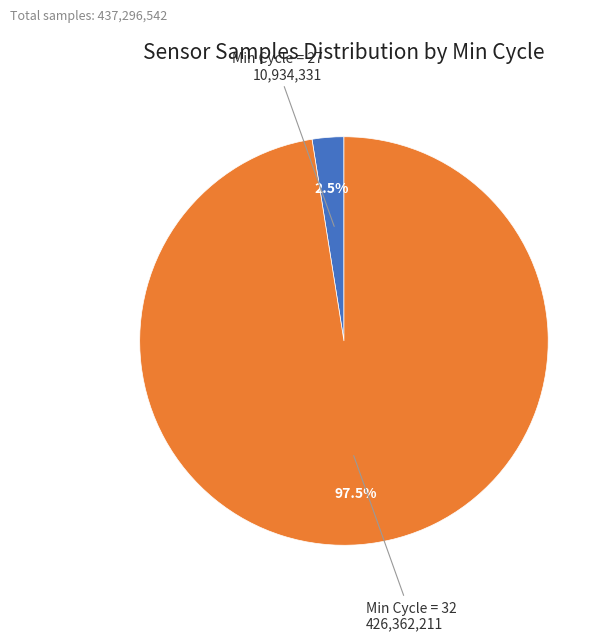

Is there a majority slice in this chart?

Yes